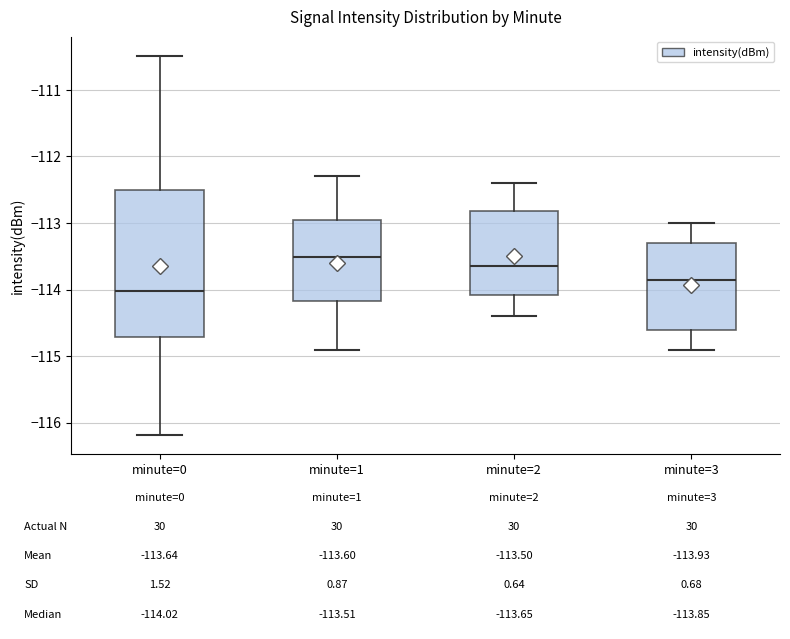

Comparing the boxes themselves (not the whiskers), which one is the tallest?

minute=0